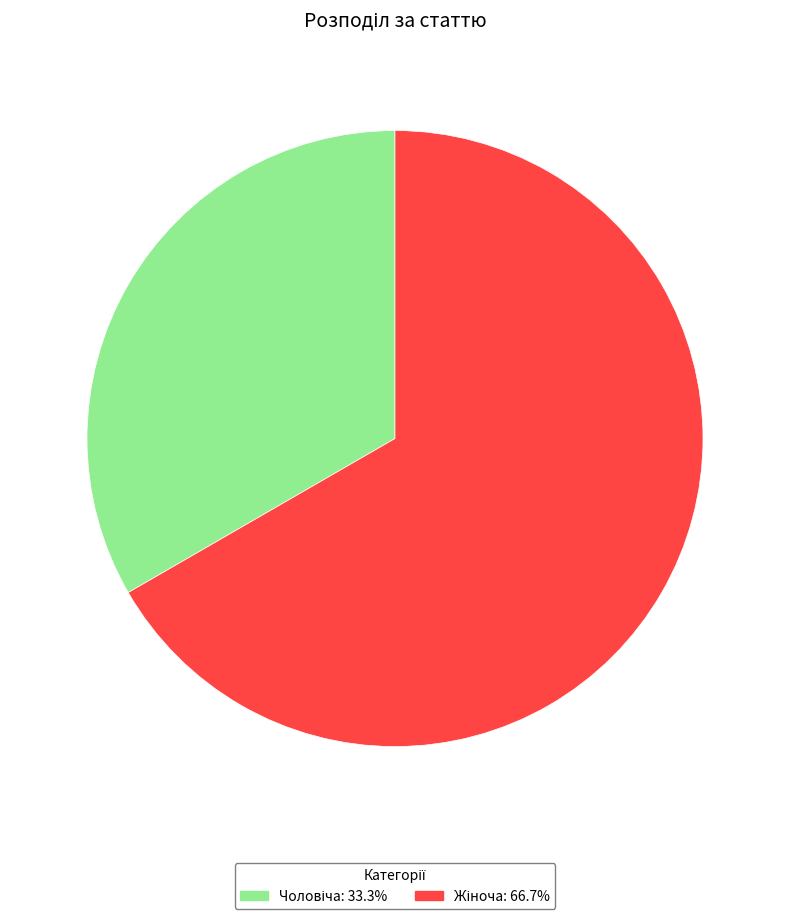

Does any single category account for the majority?

Yes